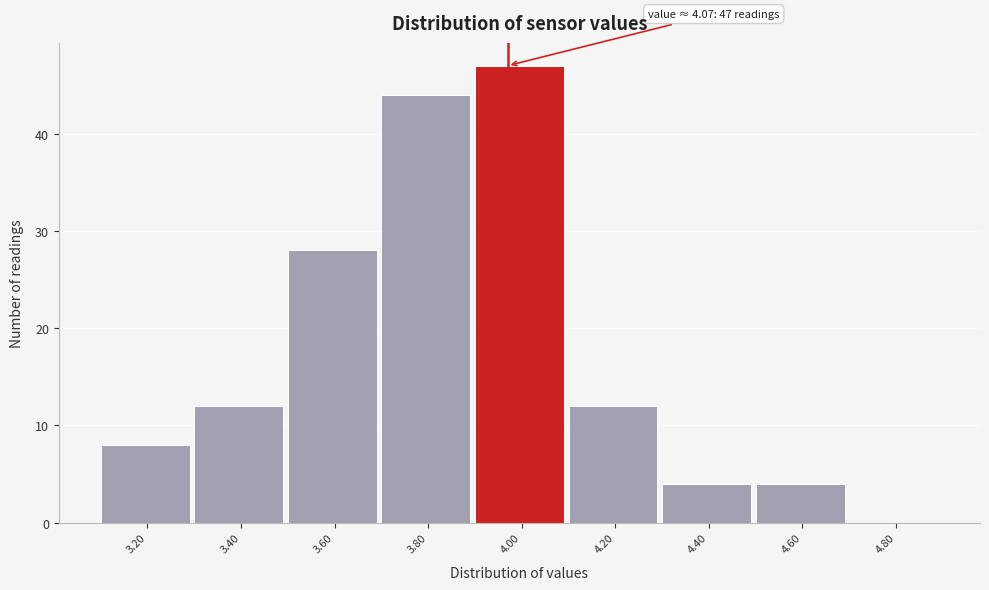

Reading left to right, list all the values displayed in this chart.

3.20=8	3.40=12	3.60=28	3.80=44	4.00=47	4.20=12	4.40=4	4.60=4	4.80=0